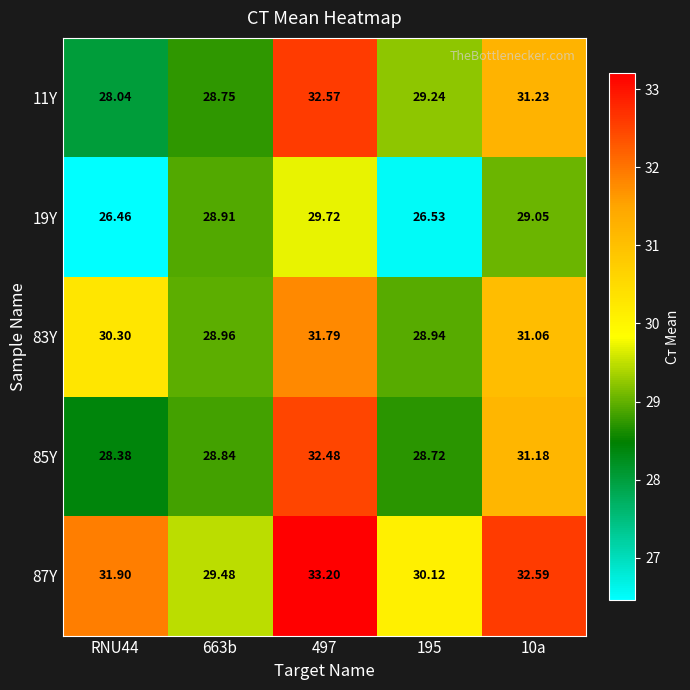

Is the value of 87Y at RNU44 greater than the value of 83Y at 195?

Yes